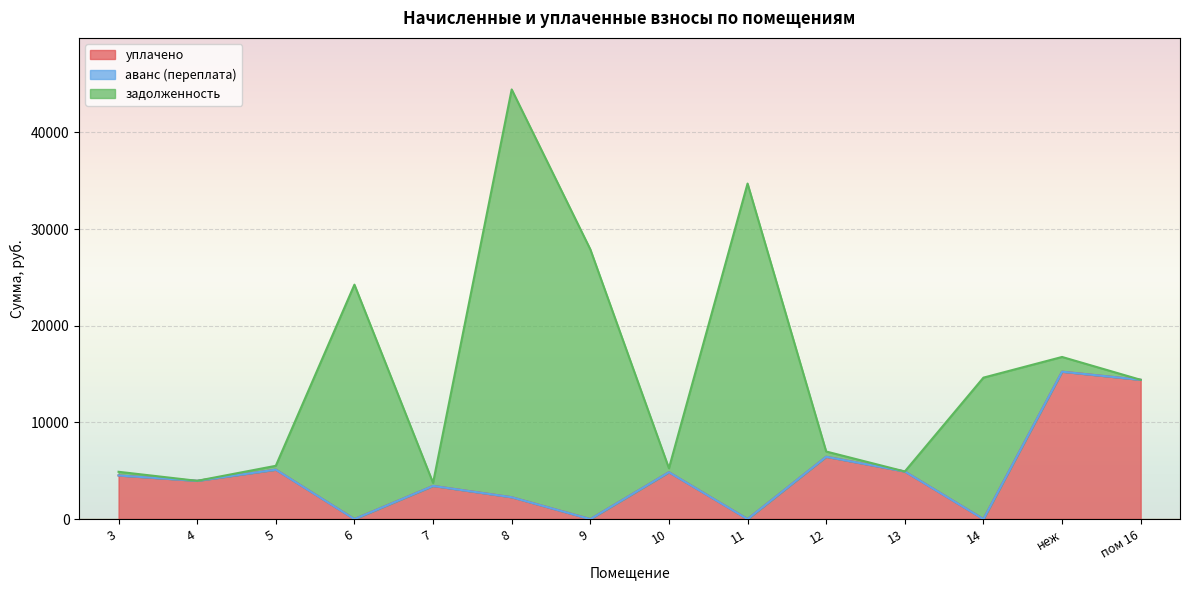

Reading right to left, list all the values displayed in this chart.

уплачено: пом 16=14409.6	неж=15250.1	14=0.0	13=4924.9	12=6450.1	11=0.0	10=4849.5	9=0.0	8=2263.3	7=3433.0	6=0.0	5=5113.2	4=3958.8	3=4515.1
аванс (переплата): пом 16=0.0	неж=0.0	14=0.0	13=0.0	12=0.0	11=0.0	10=0.0	9=0.0	8=0.0	7=0.0	6=0.0	5=0.0	4=0.2	3=0.0
задолженность: пом 16=0.0	неж=1525.0	14=14635.6	13=0.0	12=542.1	11=34715.0	10=407.6	9=27911.2	8=42189.0	7=312.1	6=24255.5	5=399.6	4=0.3	3=379.5